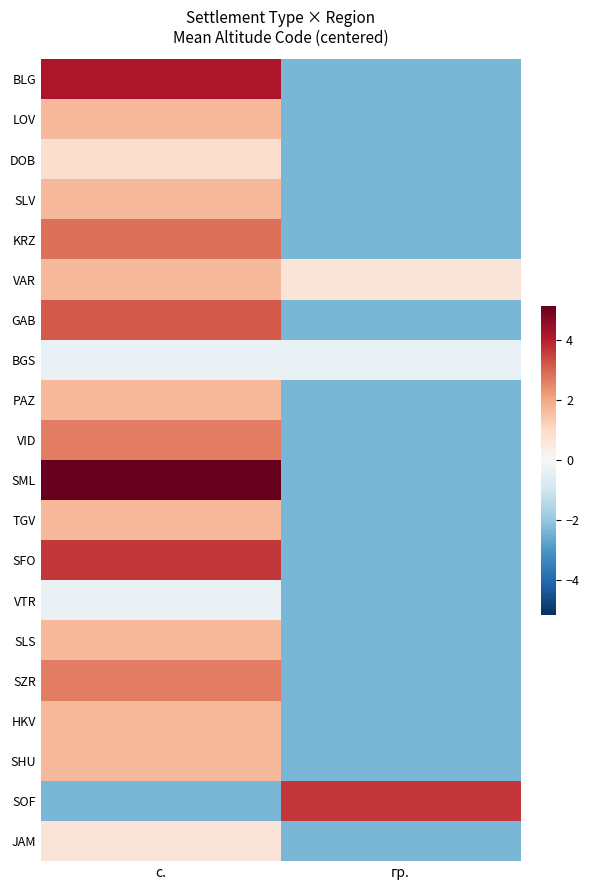

What is the minimum value shown in the chart?

-2.3